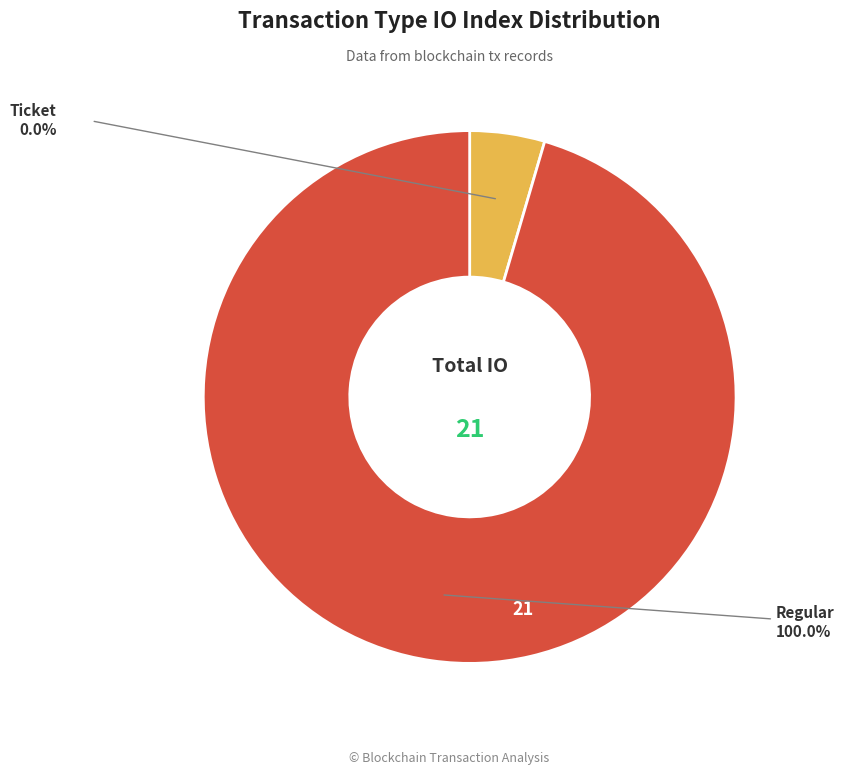

To the nearest percent, what is the difference between the Ticket and Regular slice percentages?

100%